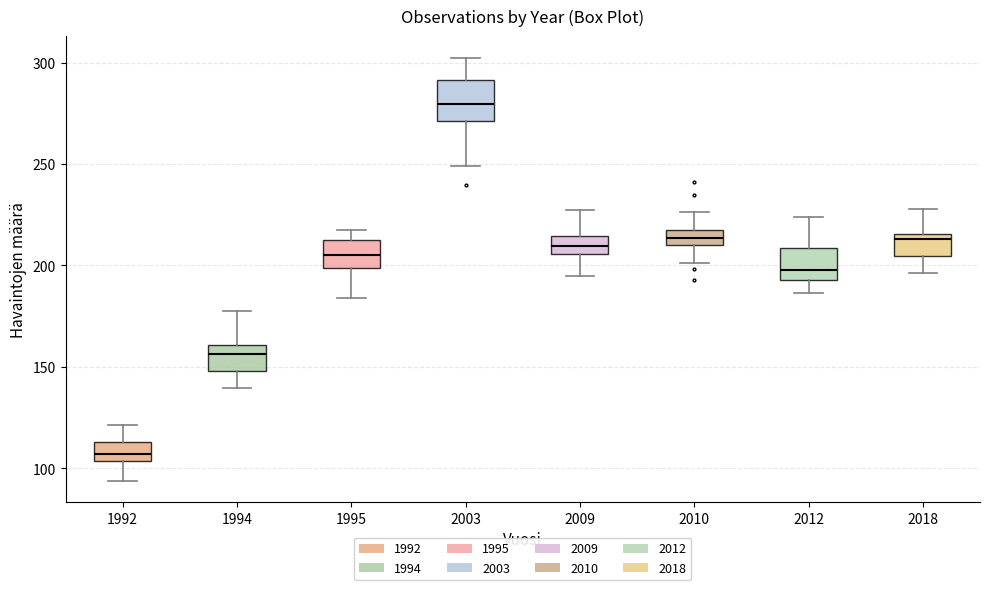

Reading left to right, read every box against the y-axis: the position of its median line, the range the box covers, and the ends of its whiskers. The values are not printed on the chart, so give them approximately, as read against the axis.

1992: median 105 (inside the box), box 105 to 115, whiskers 95 to 120
1994: median 155, box 150 to 160, whiskers 140 to 180
1995: median 205, box 200 to 215, whiskers 185 to 220
2003: median 280, box 270 to 290, whiskers 250 to 300
2009: median 210, box 205 to 215, whiskers 195 to 225
2010: median 215, box 210 to 220, whiskers 200 to 225
2012: median 200, box 195 to 210, whiskers 185 to 225
2018: median 215 (just below the box's upper edge), box 205 to 215, whiskers 195 to 230